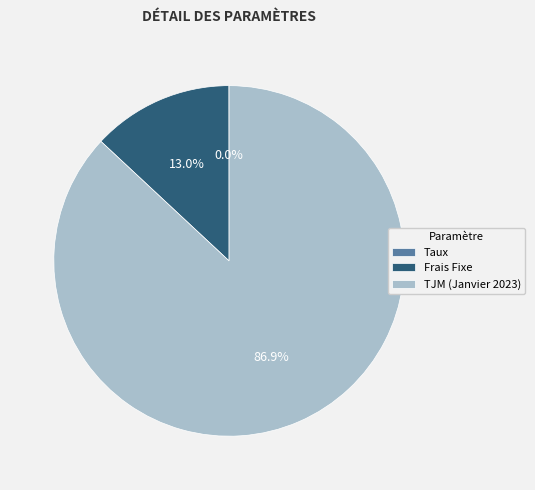

Which slice is the largest?

TJM (Janvier 2023)